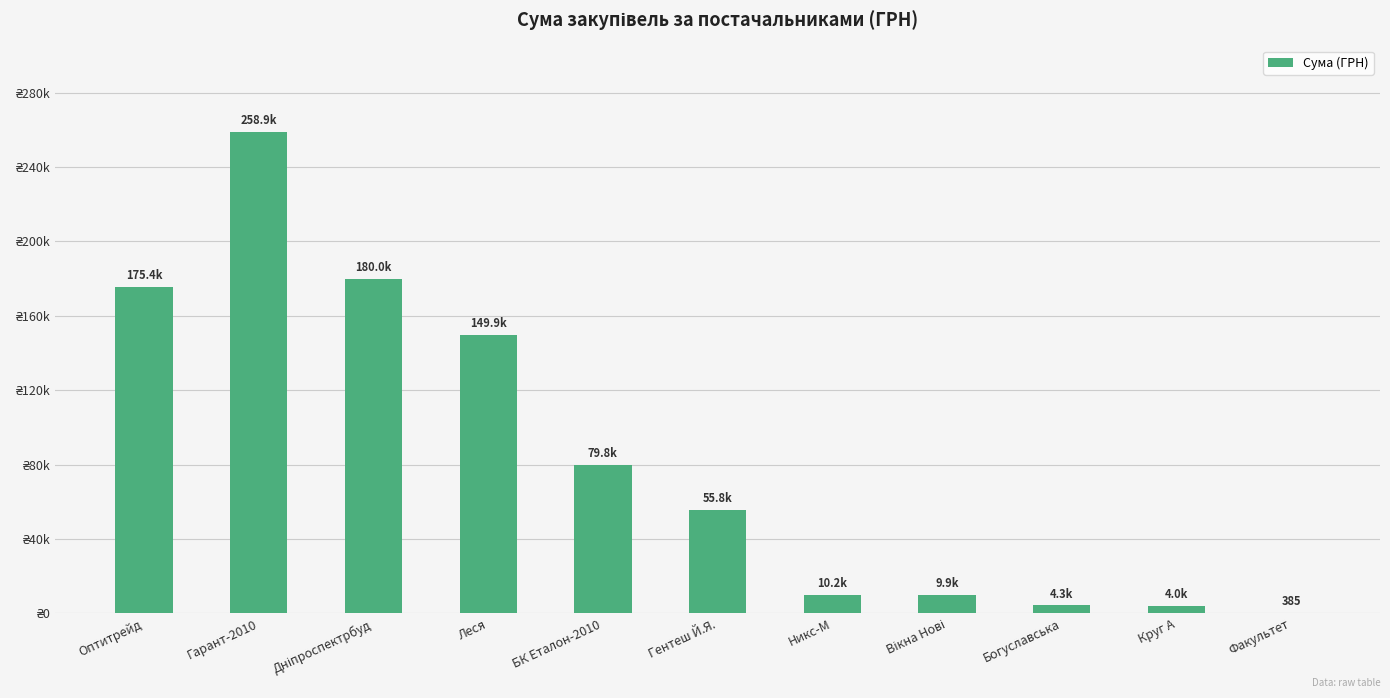

What is the change in value from БК Еталон-2010 to Круг А?

-75823.7